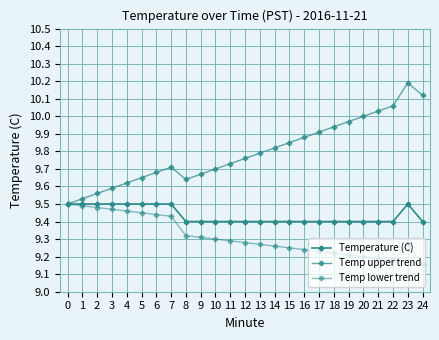

How many distinct data groups are displayed?

3